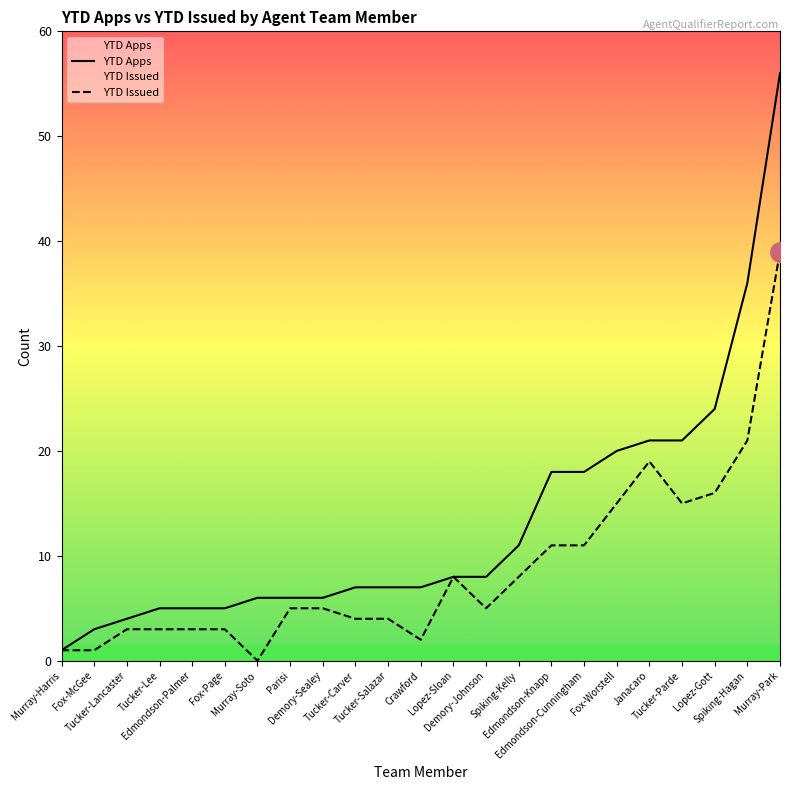

List the series in order of their peak value, lowest first.

YTD Issued, YTD Apps